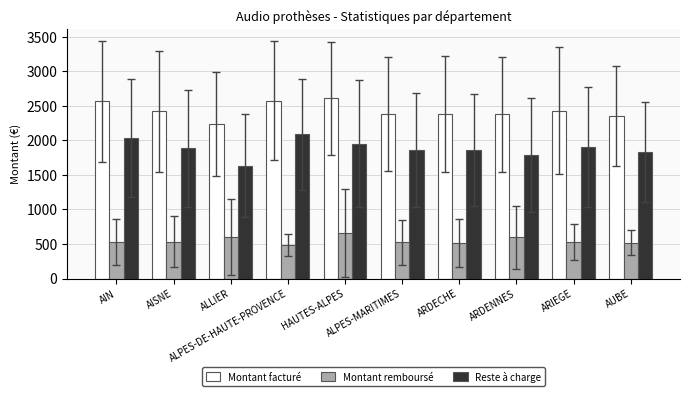

Does the chart contain any negative values?

No